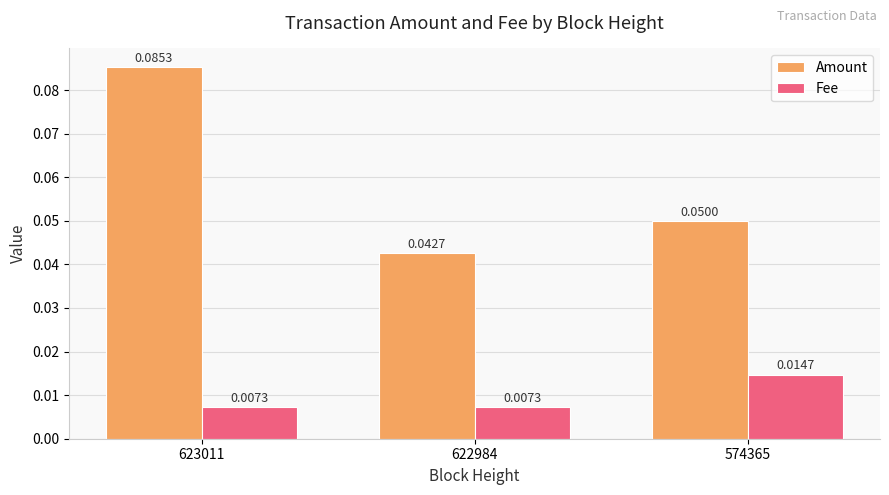

Which series has the widest spread of values?

Amount